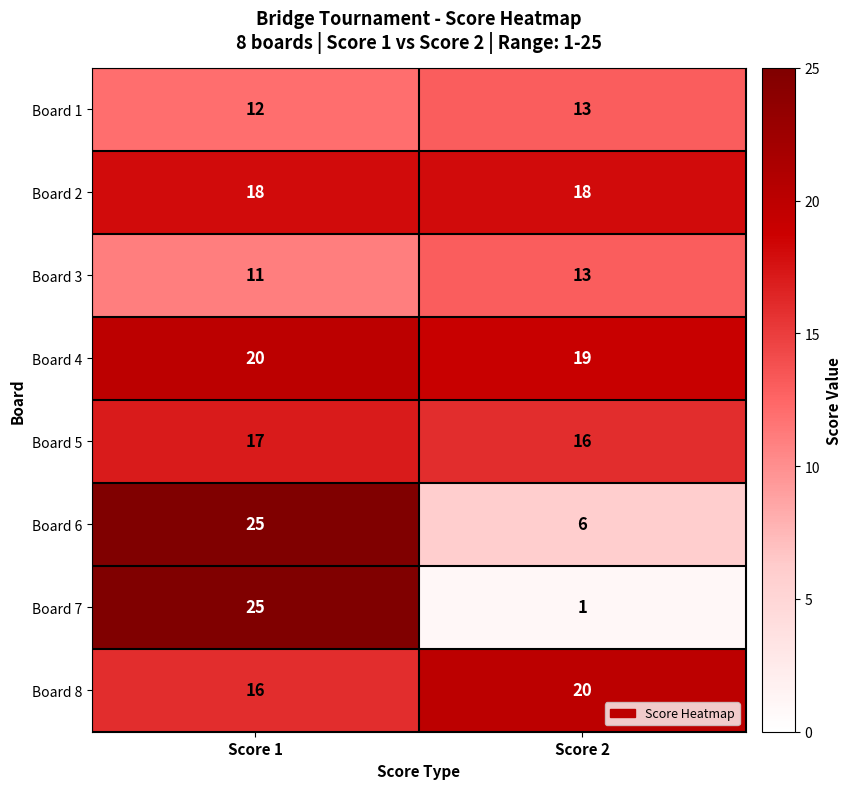

List the labels in order of Board 6 value, largest first.

Score 1, Score 2